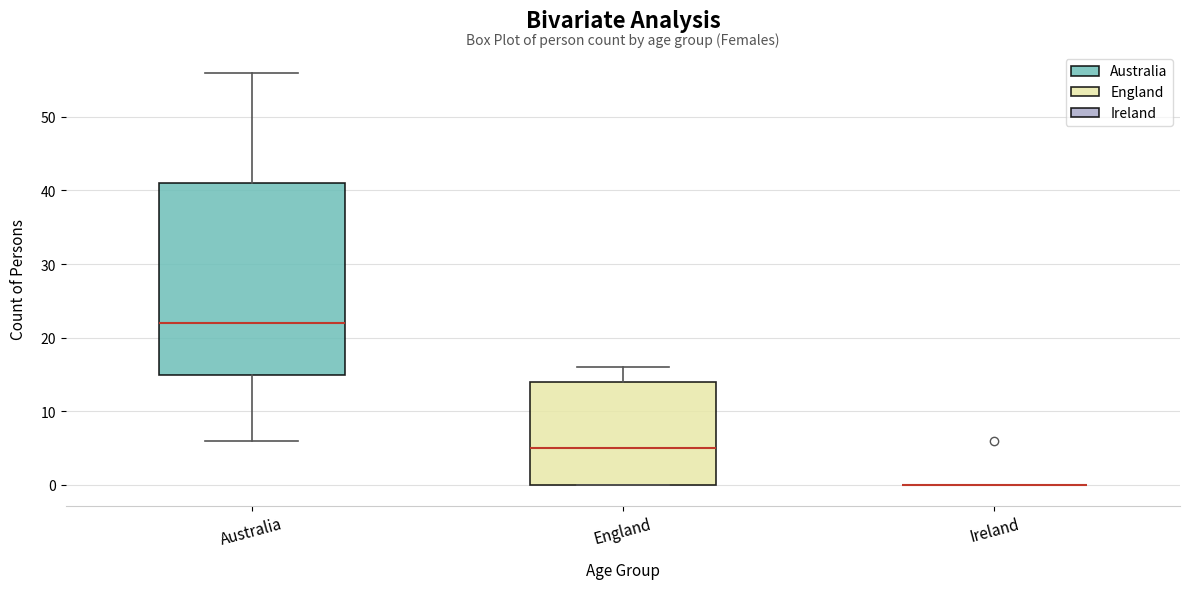

Where is the lower edge of the box for Australia on the y-axis? The values are not printed on the chart, so give them approximately, as read against the axis.

15